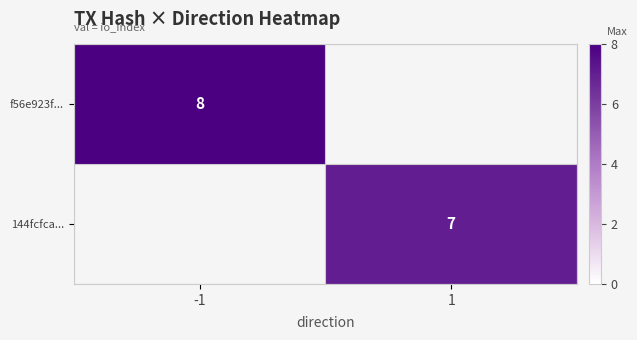

What is the greatest value displayed?

8.0